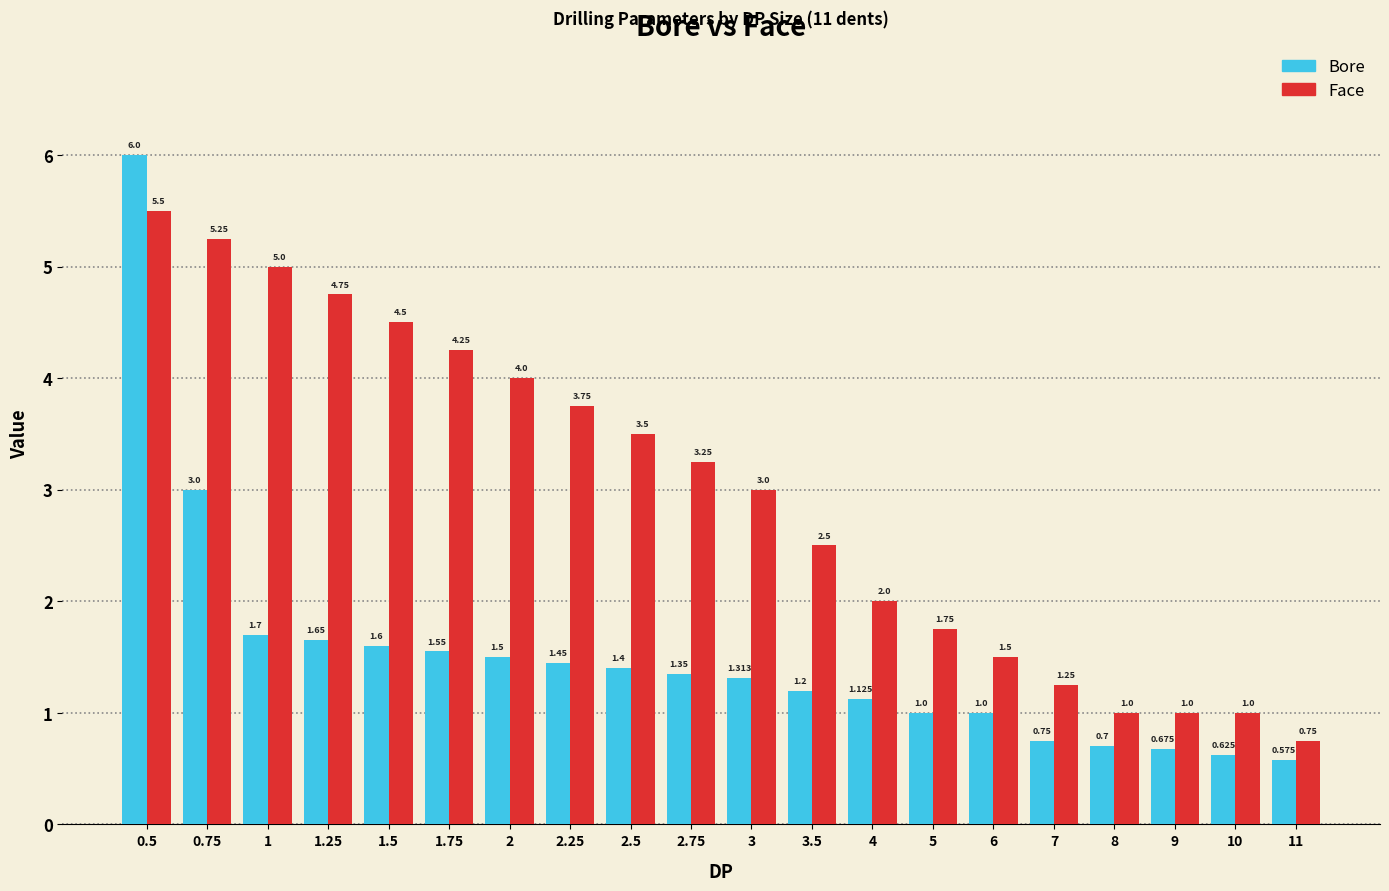

What is the spread (max minus min) of values at 7?

0.5